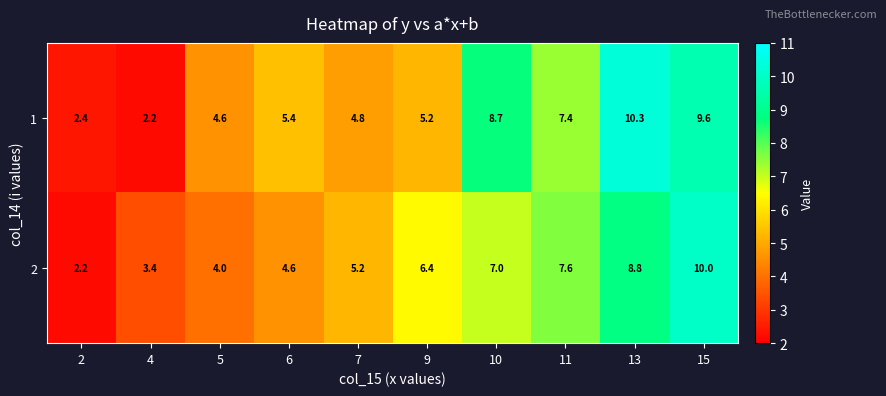

At 10, list the series in order from smallest to largest.

2, 1